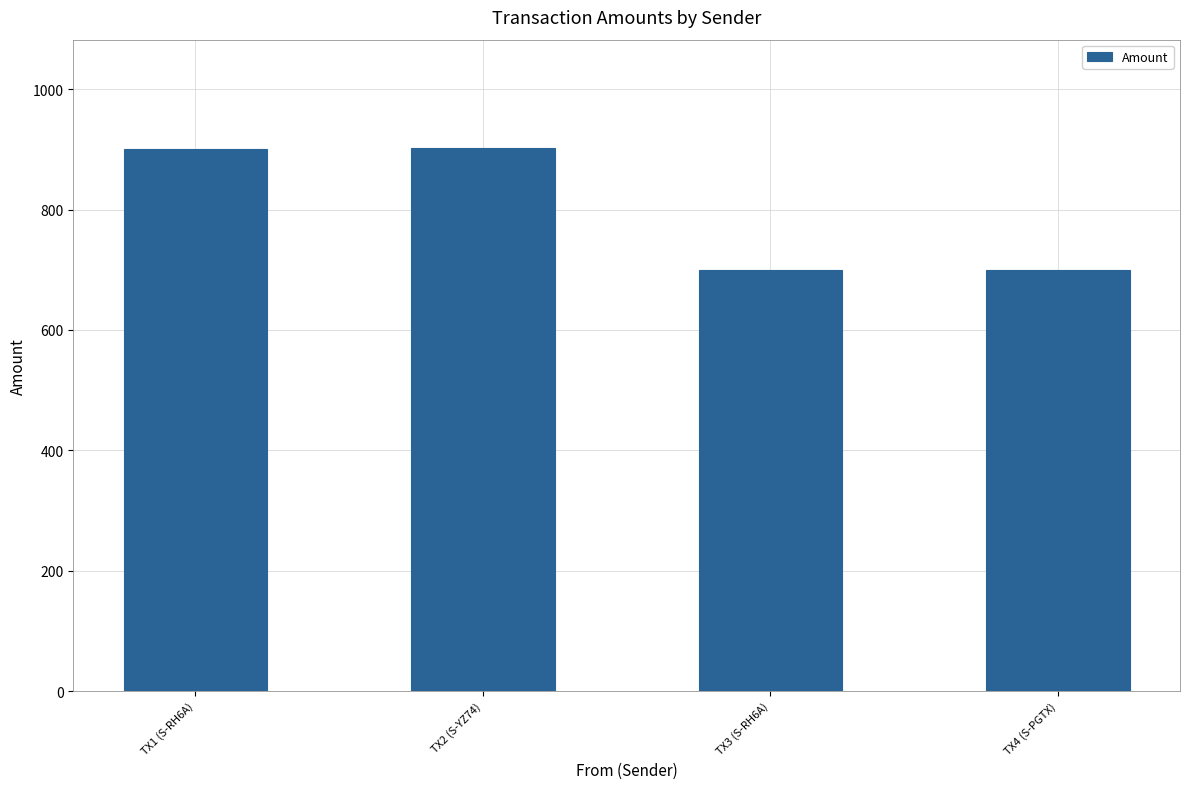

What is the minimum value shown in the chart?

699